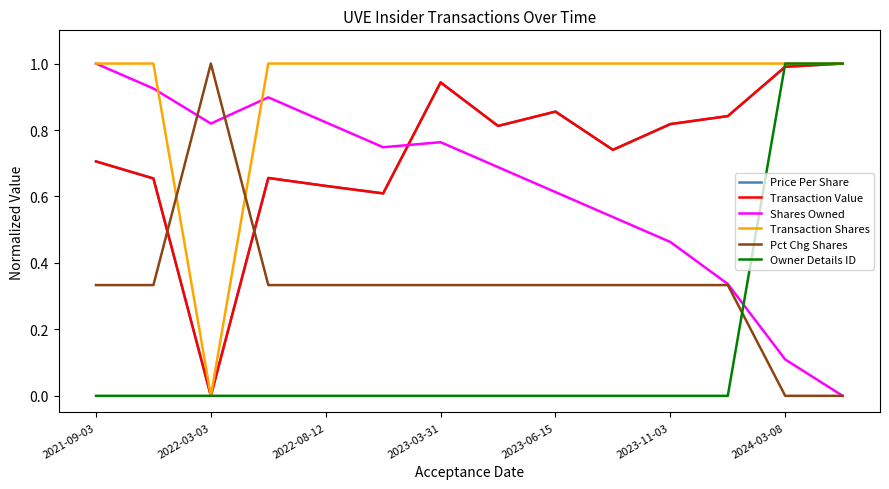

How many interior local valleys does the Price Per Share series have?

4